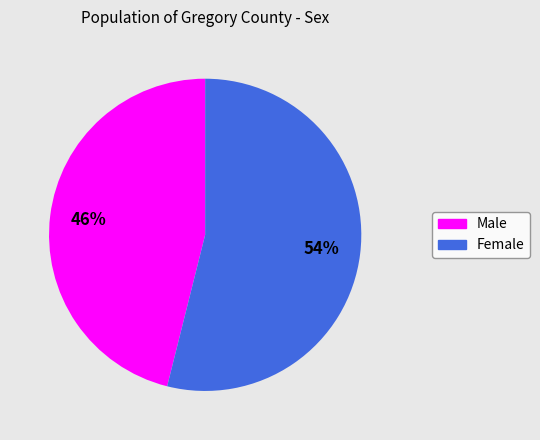

To the nearest percent, what is the difference between the Male and Female slice percentages?

8%